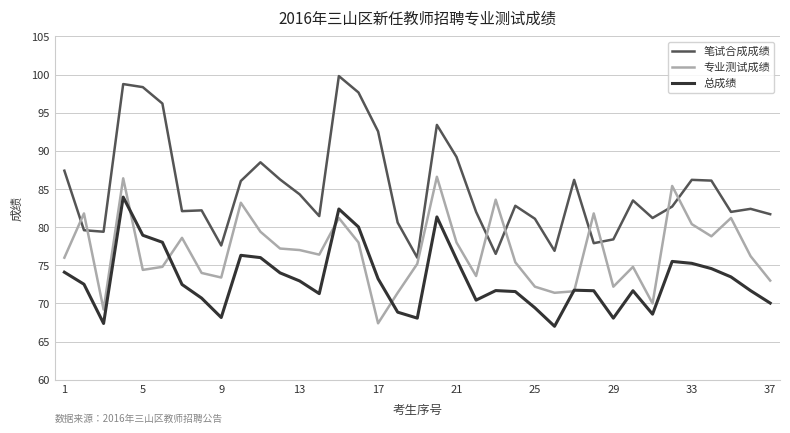

Which series has the widest spread of values?

笔试合成成绩